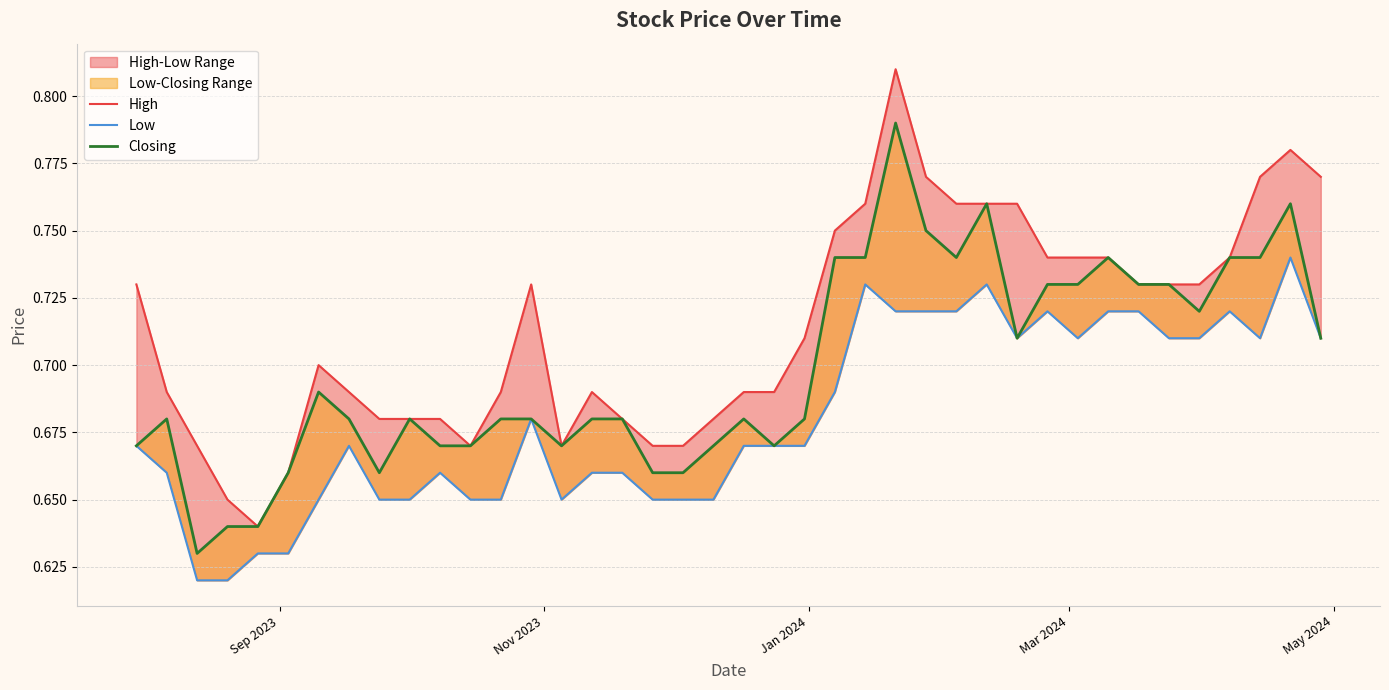

What is the maximum value for Closing?

0.8